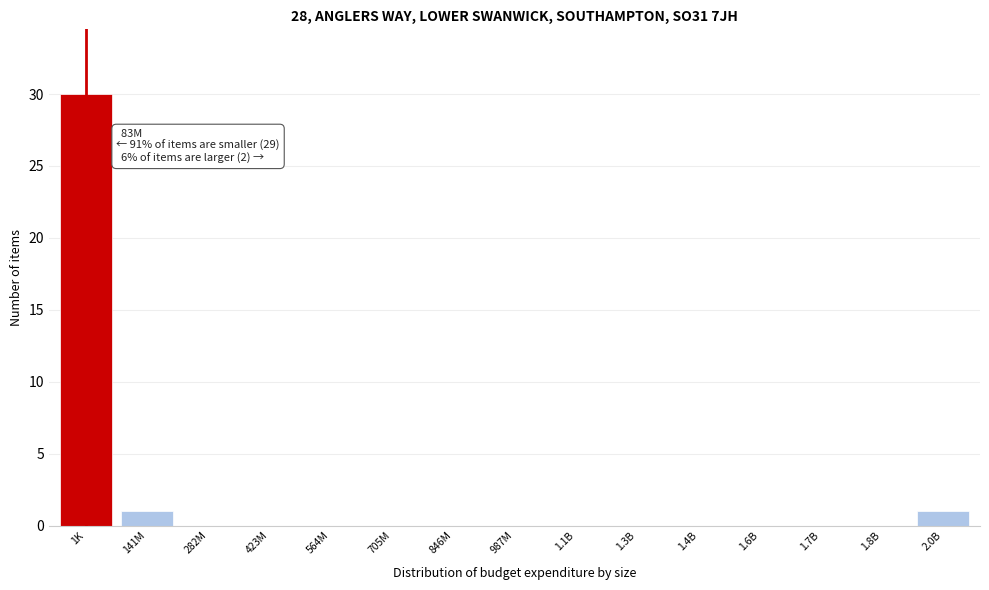

Reading right to left, transcribe all the data shown in this chart.

2.0B=1	1.8B=0	1.7B=0	1.6B=0	1.4B=0	1.3B=0	1.1B=0	987M=0	846M=0	705M=0	564M=0	423M=0	282M=0	141M=1	1K=30